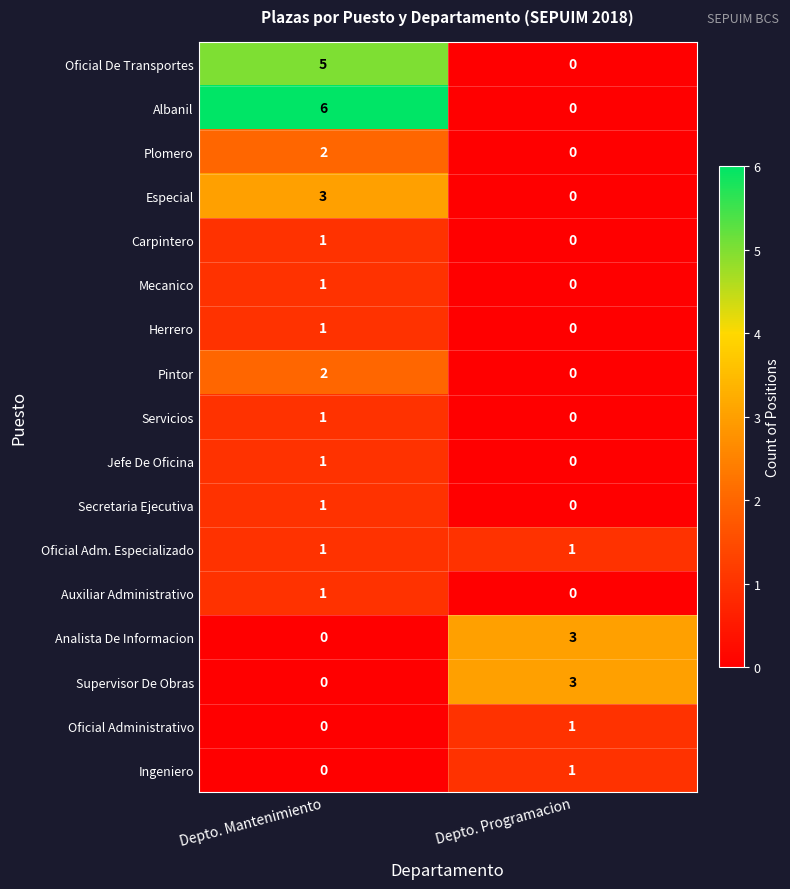

What is the difference between the highest and lowest values at Depto. Mantenimiento?

6